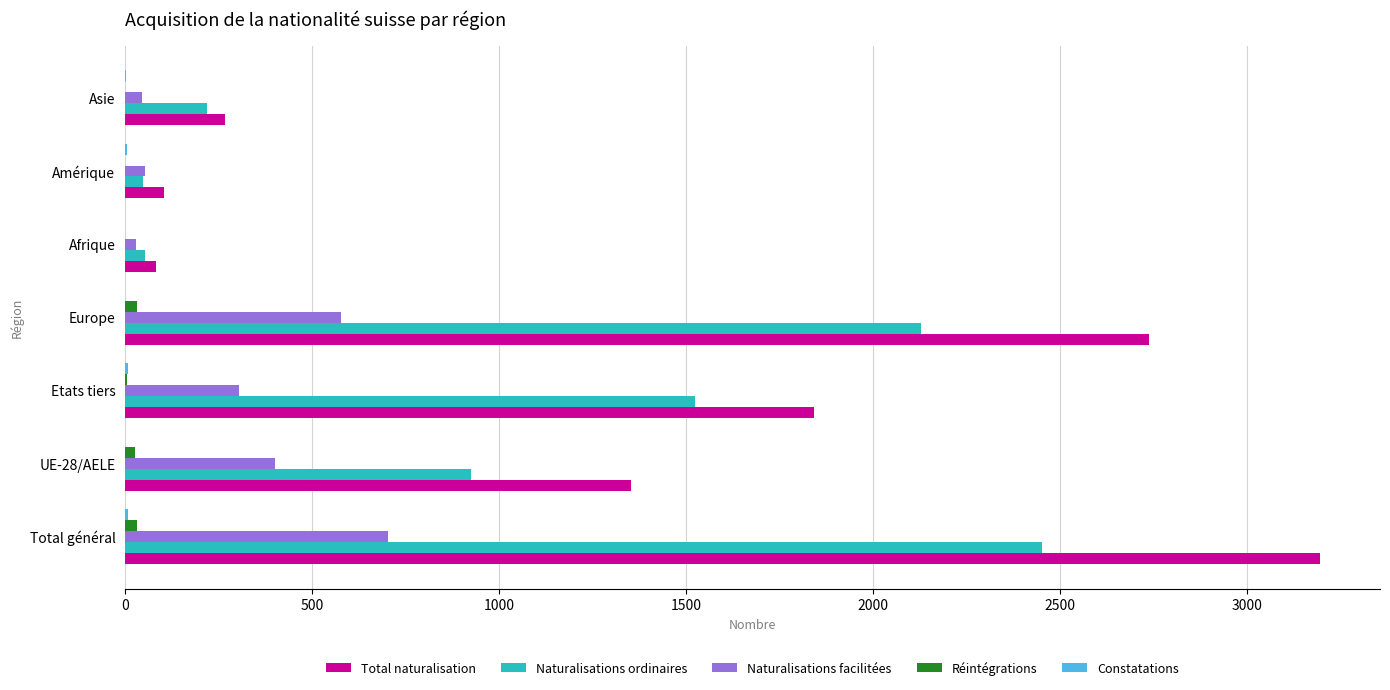

At which category is the sum across all series the highest?

Total général